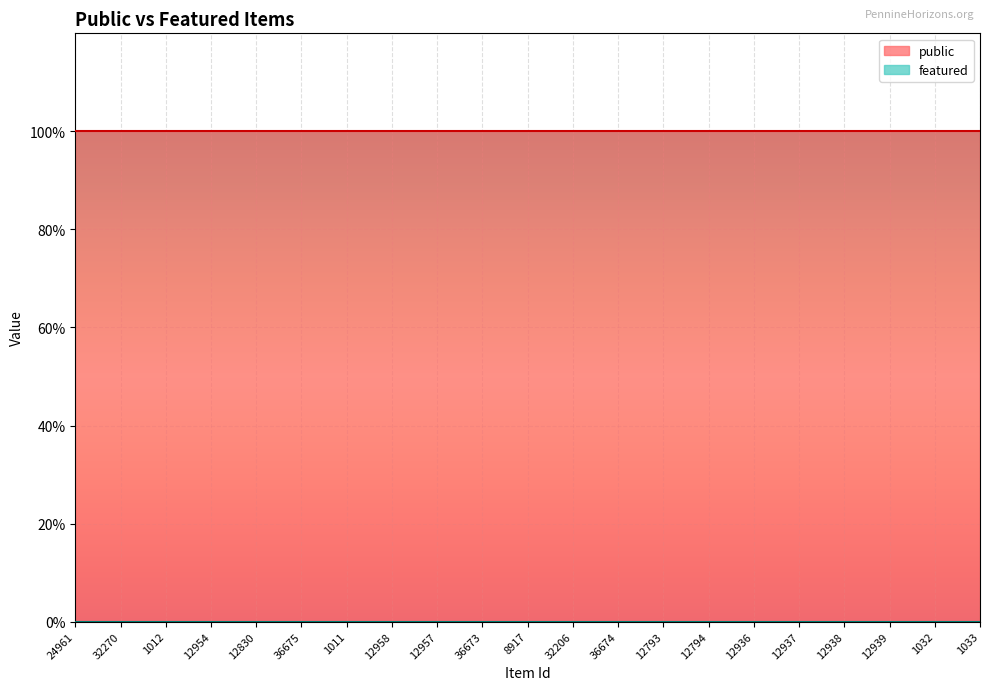

Reading left to right, transcribe all the data shown in this chart.

public: 1	1	1	1	1	1	1	1	1	1	1	1	1	1	1	1	1	1	1	1	1
featured: 0	0	0	0	0	0	0	0	0	0	0	0	0	0	0	0	0	0	0	0	0